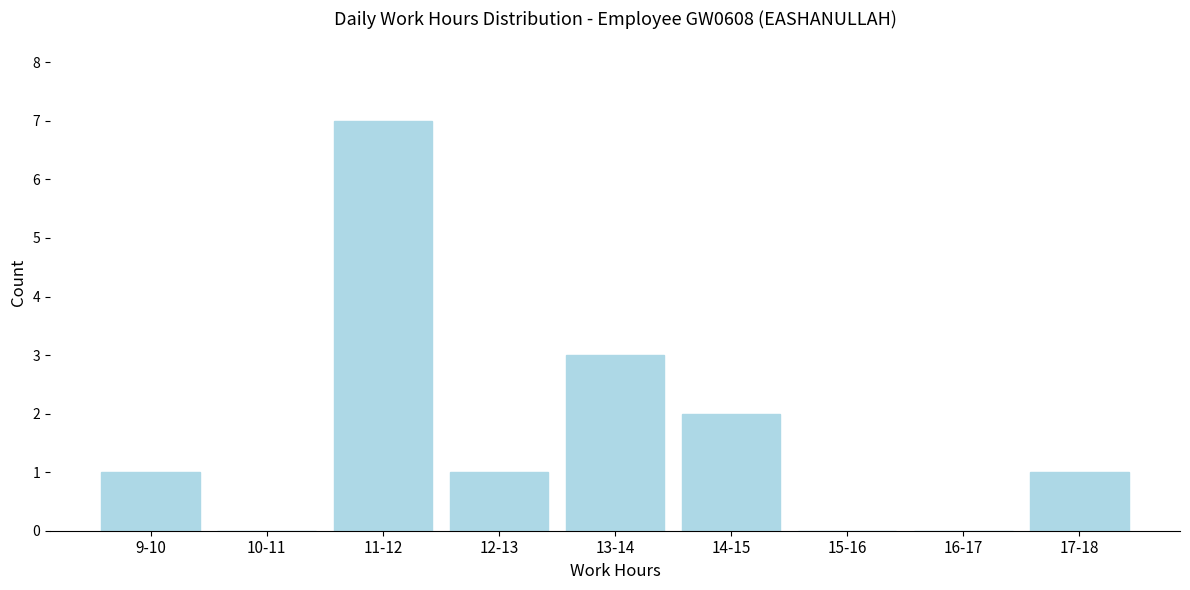

Reading left to right, transcribe all the data shown in this chart.

9-10=1	10-11=0	11-12=7	12-13=1	13-14=3	14-15=2	15-16=0	16-17=0	17-18=1